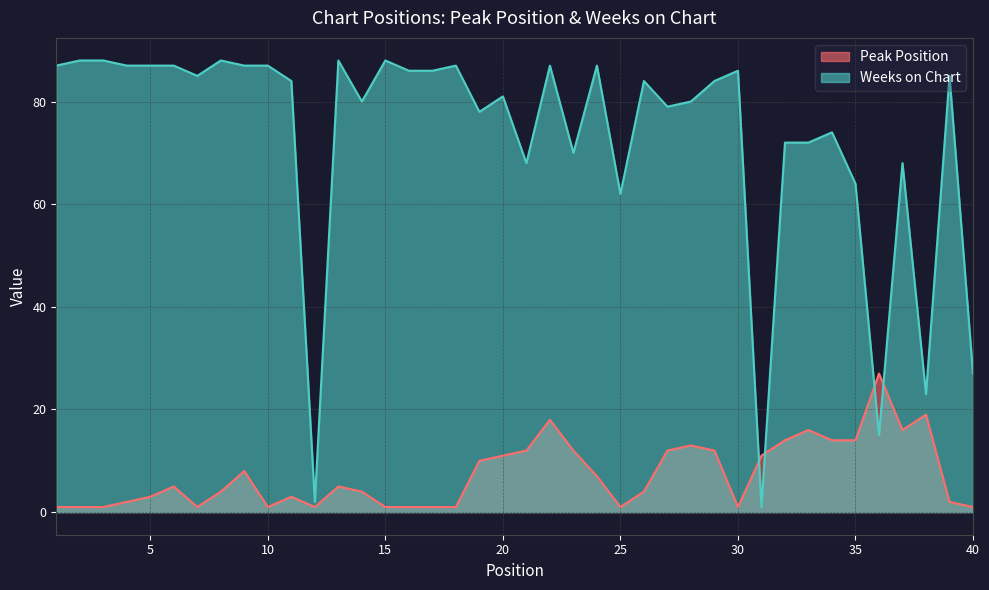

Is it true that Weeks on Chart equals 88 at 2?

True